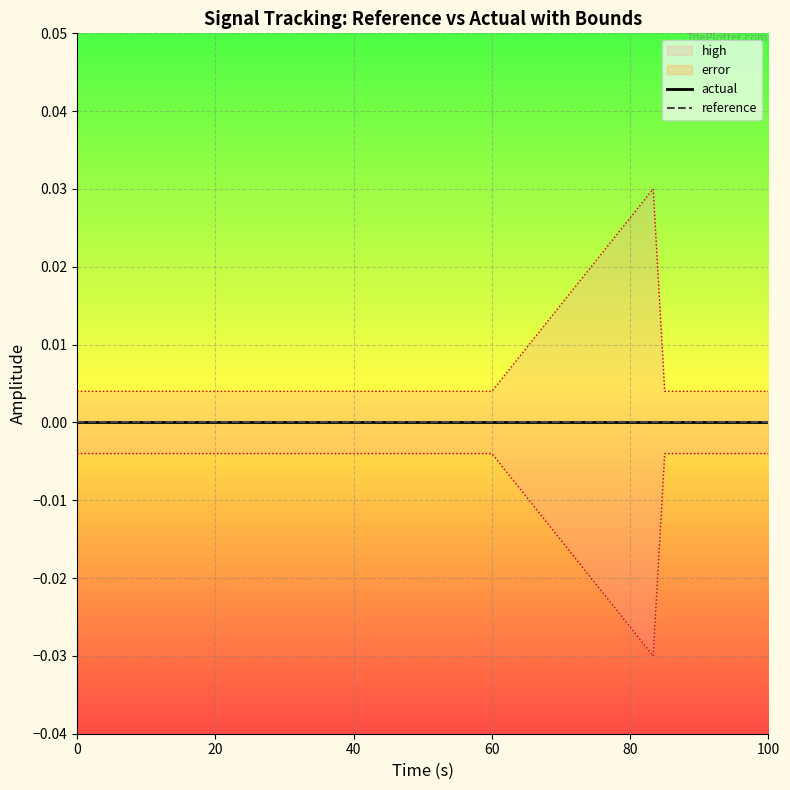

Which series has the largest total across all categories?

high